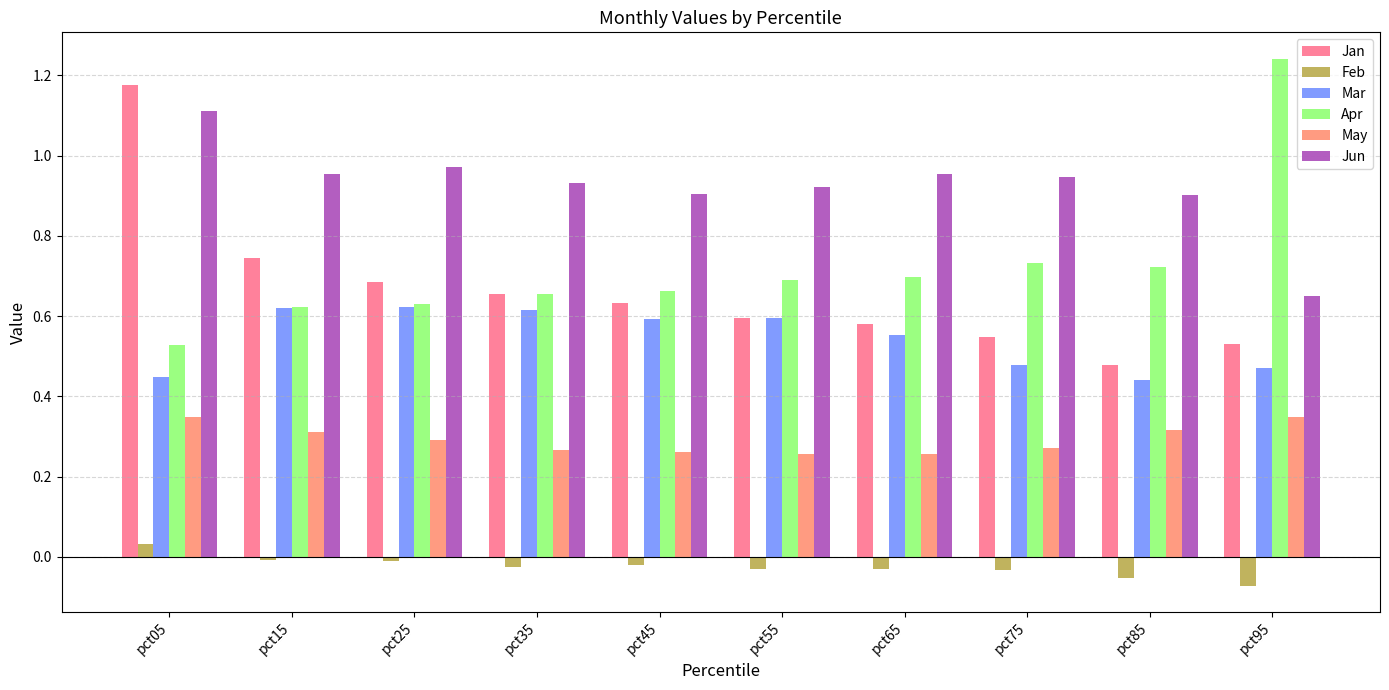

What is the difference between the maximum and minimum values in the Mar series?

0.2